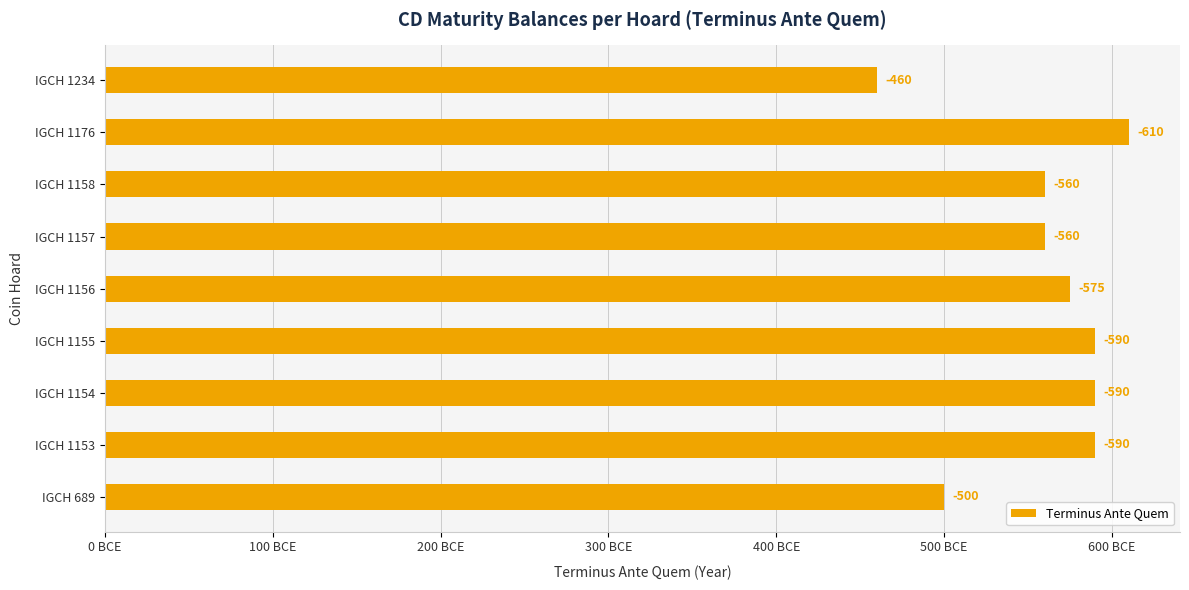

How many bars are there in total?

9